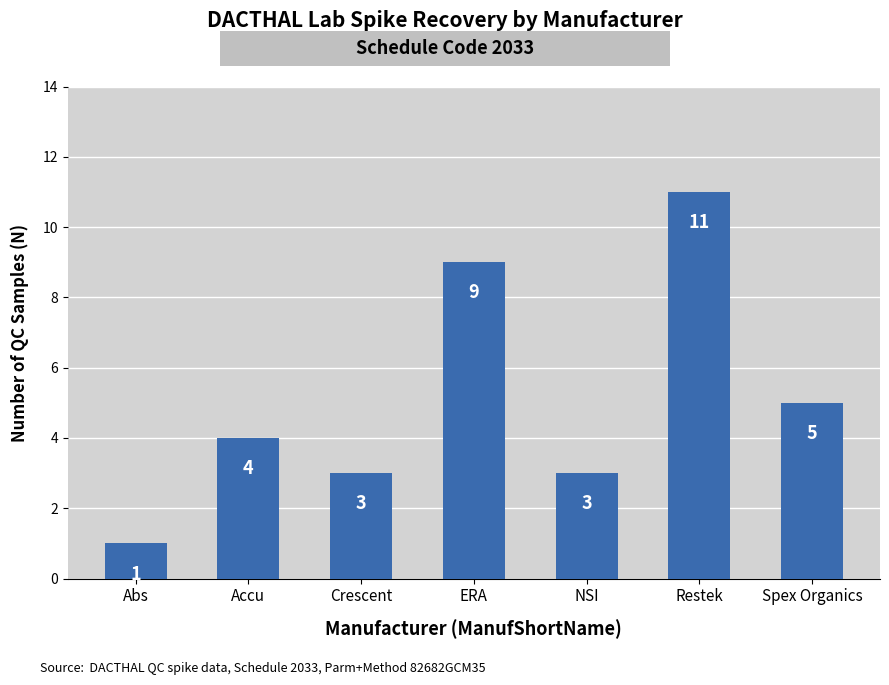

What is the value of the 2nd bar from the left?

4